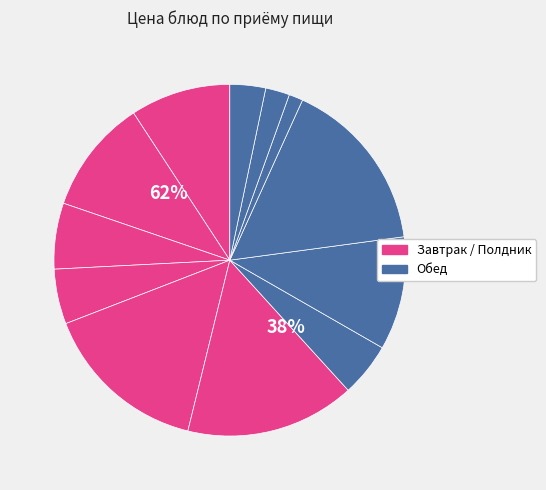

Does бутерброд с сыром account for over 50% of the chart?

No